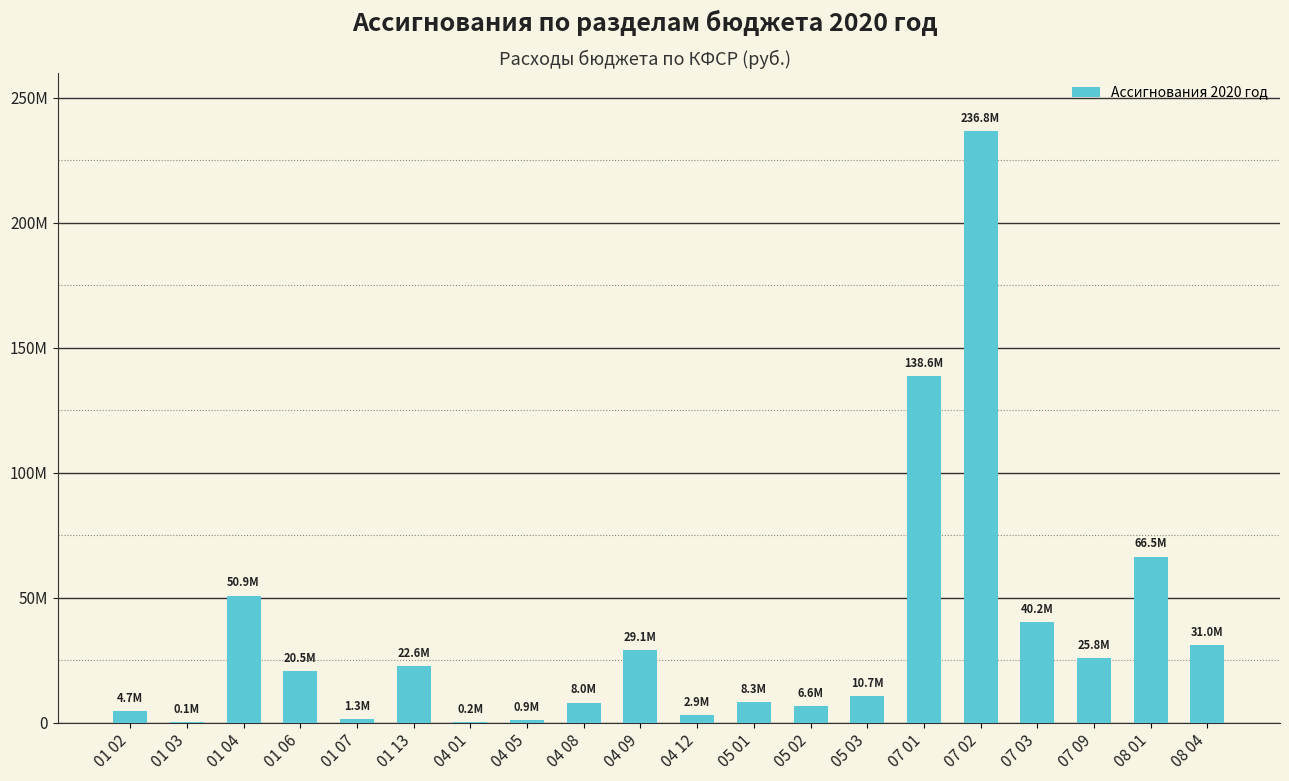

Rank the categories by value from lowest to highest.

01 03, 04 01, 04 05, 01 07, 04 12, 01 02, 05 02, 04 08, 05 01, 05 03, 01 06, 01 13, 07 09, 04 09, 08 04, 07 03, 01 04, 08 01, 07 01, 07 02